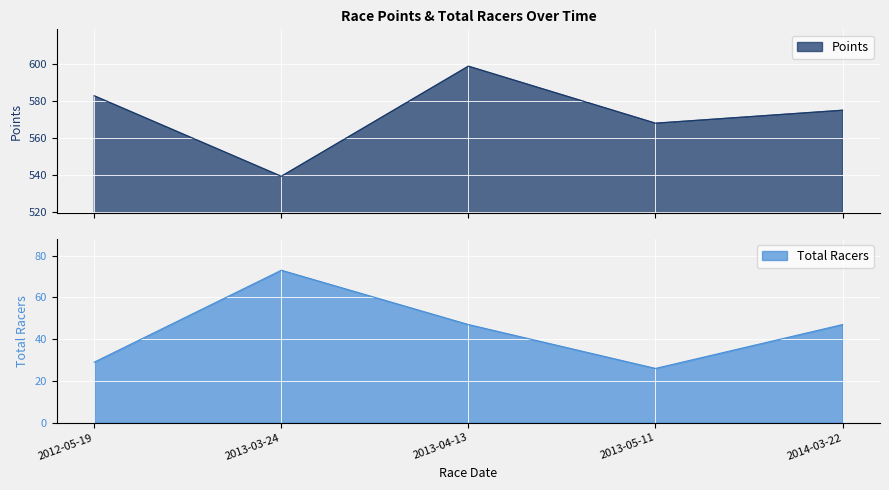

List the series in order of their overall mean, lowest first.

Total Racers, Points